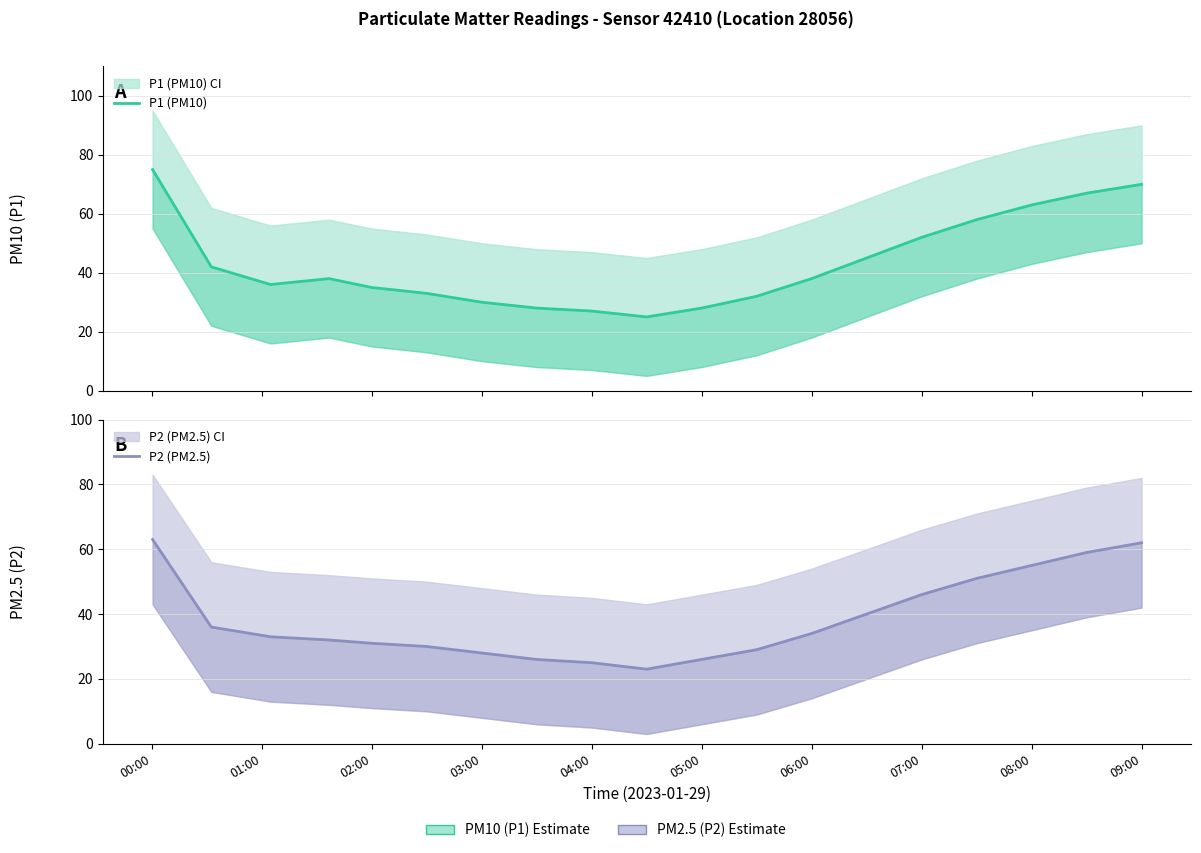

What is the highest value of the P2 (PM2.5) series?

63